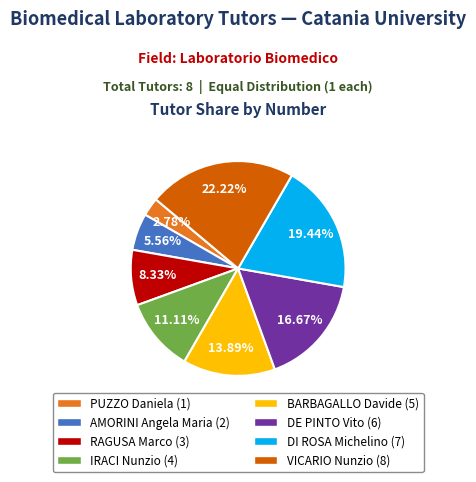

What is the ratio of the value at RAGUSA Marco to the value at DE PINTO Vito?

0.5